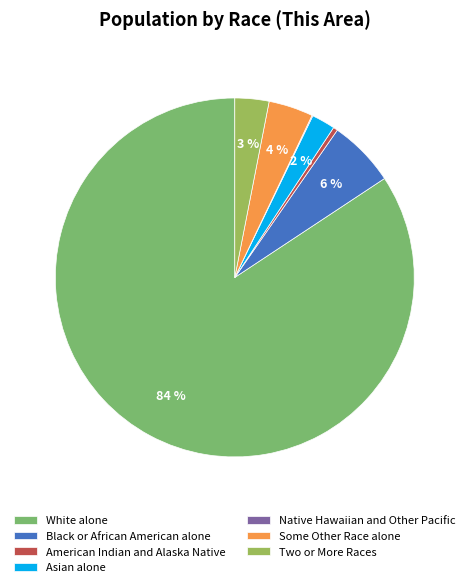

To the nearest percent, what is the average slice percentage?

14%